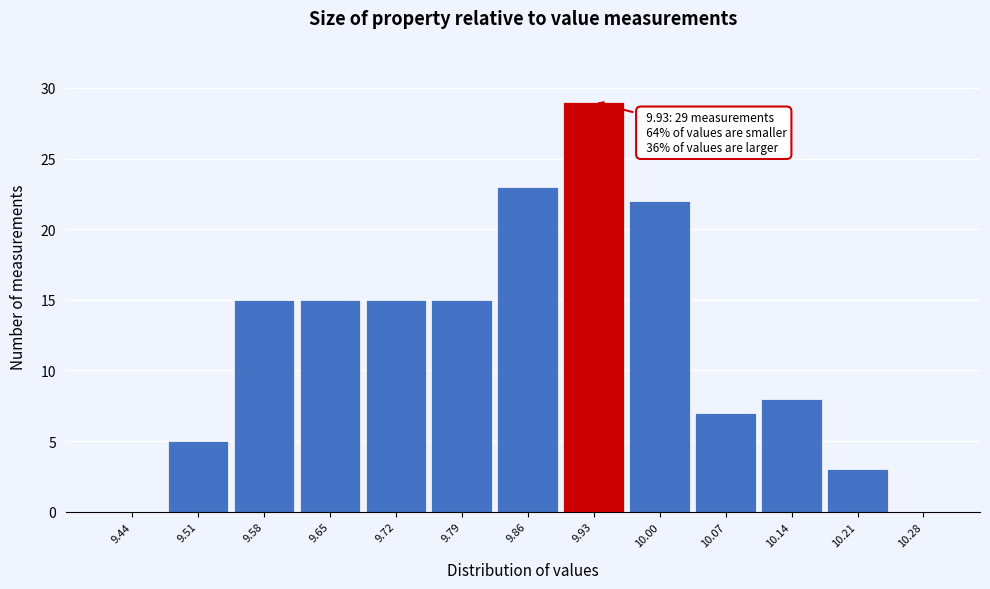

Over which range of the x-axis is the bar tallest?

9.89 to 9.96